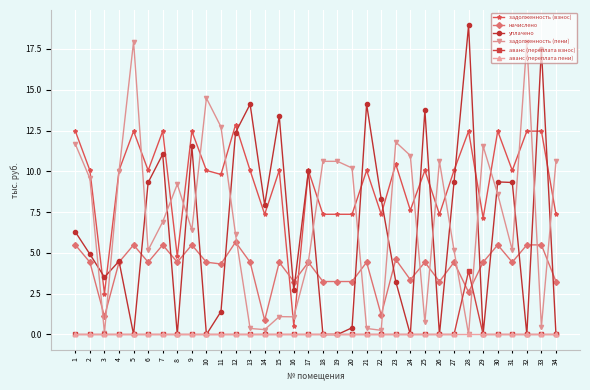

Between which two adjacent categories do уплачено and задолженность (пени) first intersect?

2 and 3